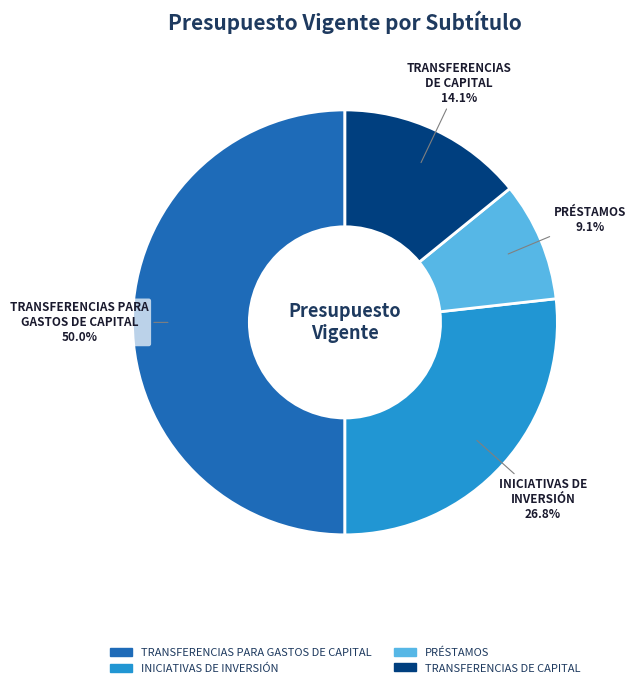

What is the total percentage of INICIATIVAS DE INVERSIÓN and TRANSFERENCIAS PARA GASTOS DE CAPITAL?

76.8%